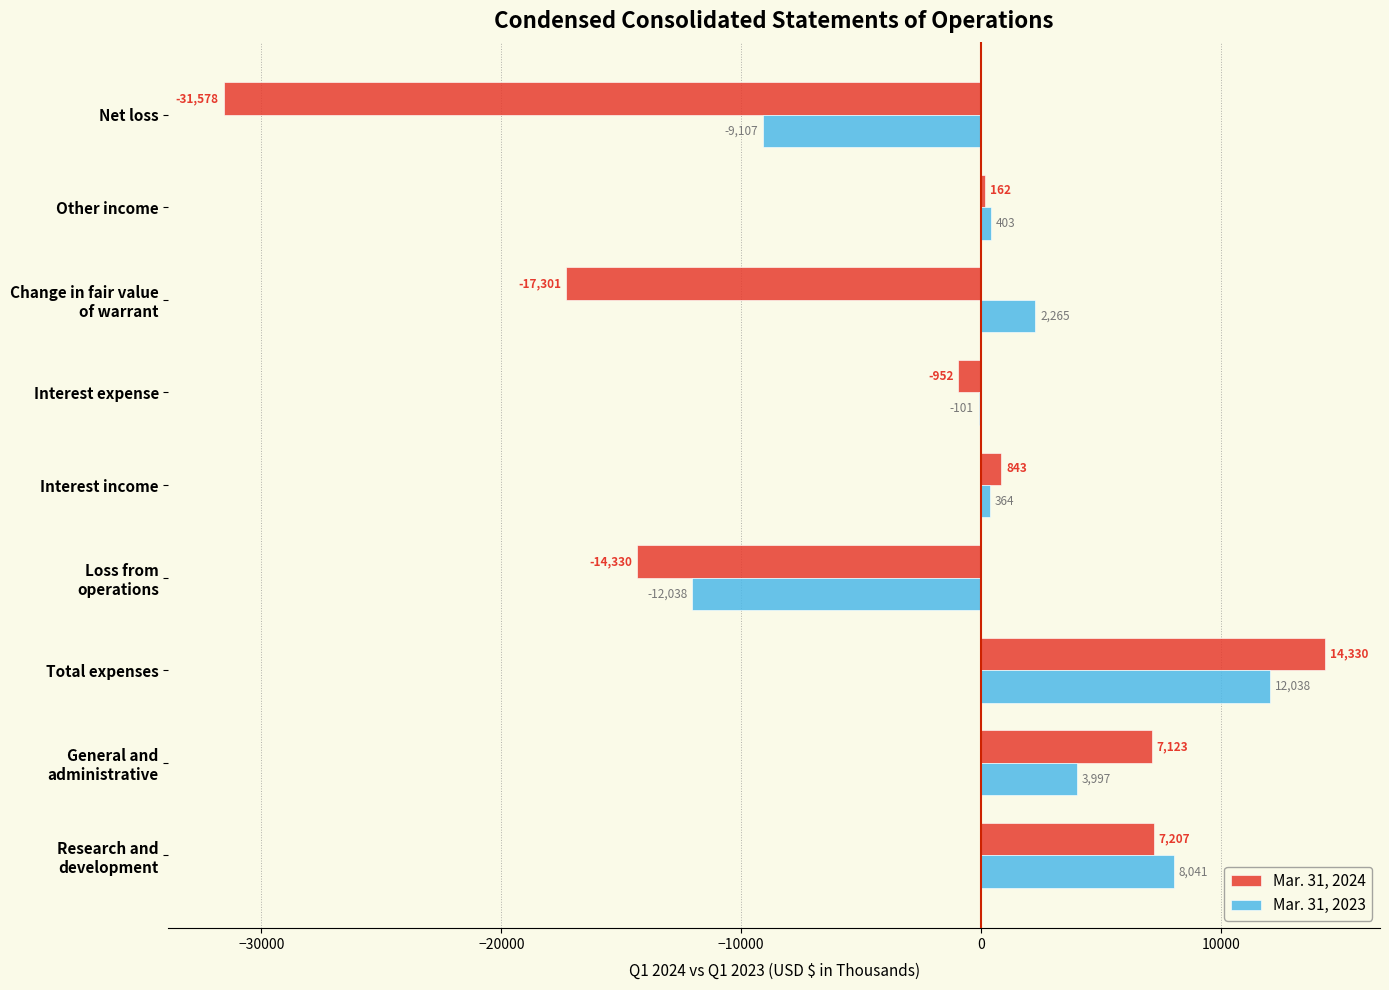

What is the maximum value for Mar. 31, 2023?

12038